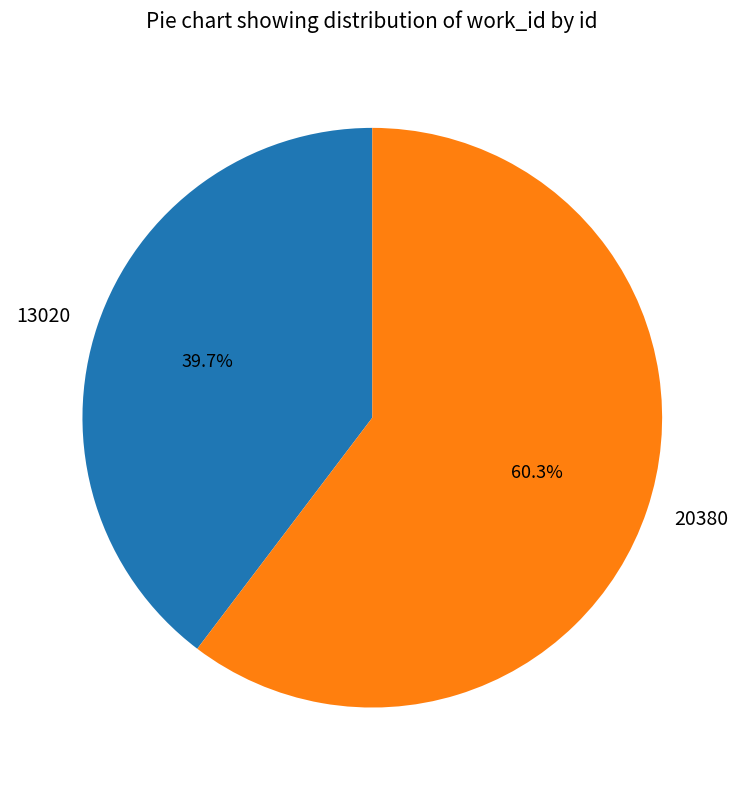

To the nearest percent, what portion does 13020 represent?

40%